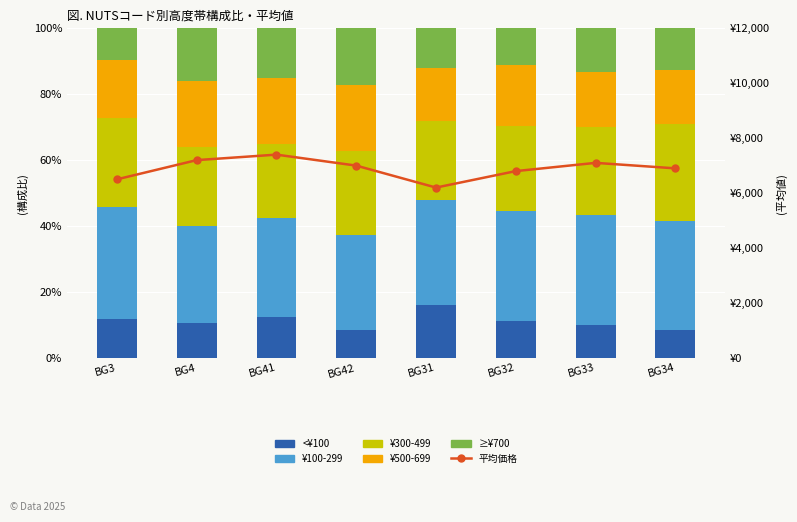

True or false: <¥100 has a value of 17.0 at BG4.

False